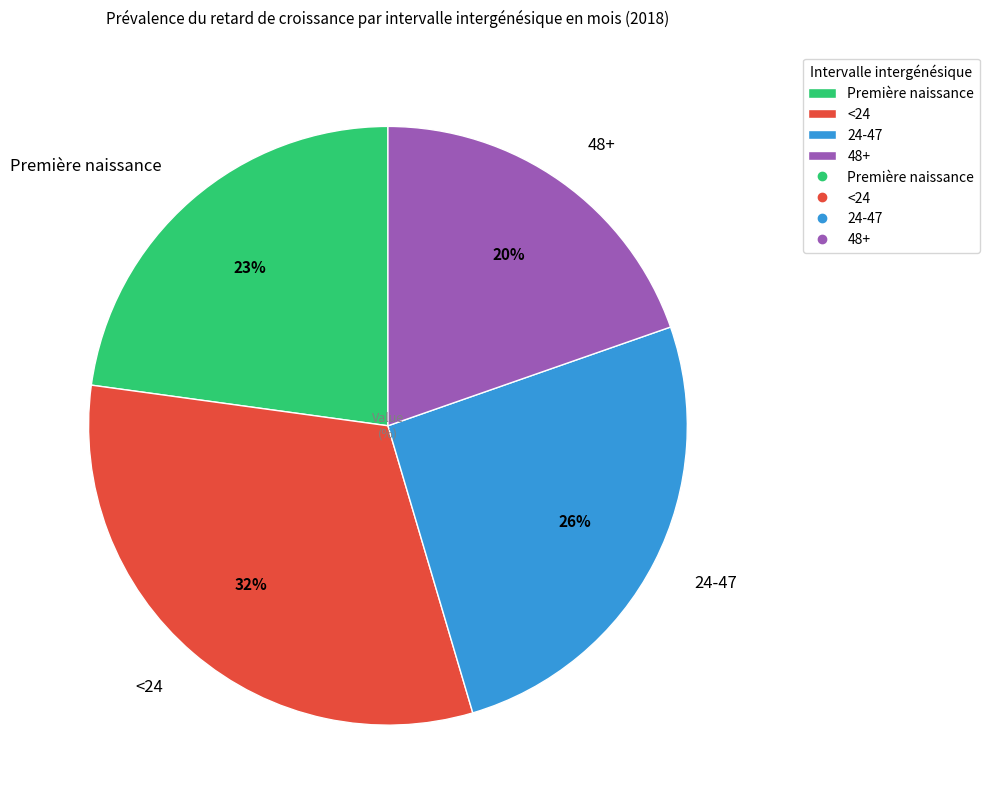

Count the number of slices in the pie.

4